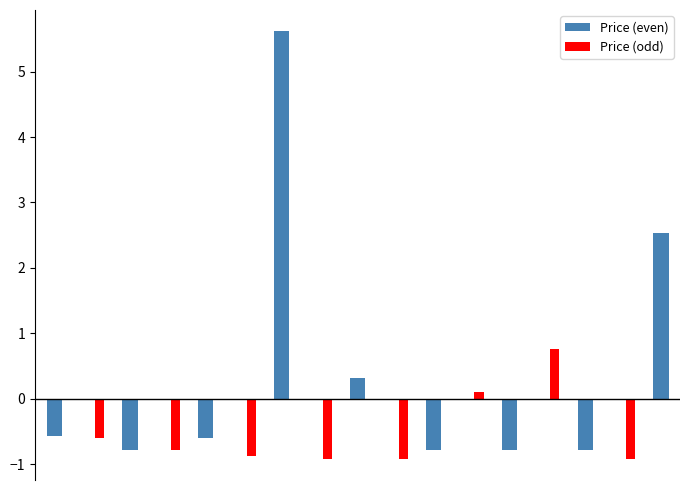

How many series are shown in this chart?

2